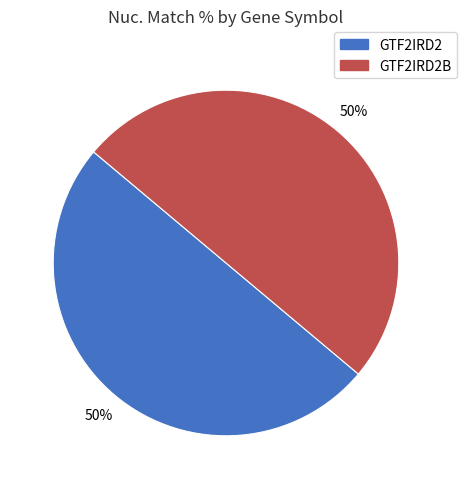

Count the number of slices in the pie.

2